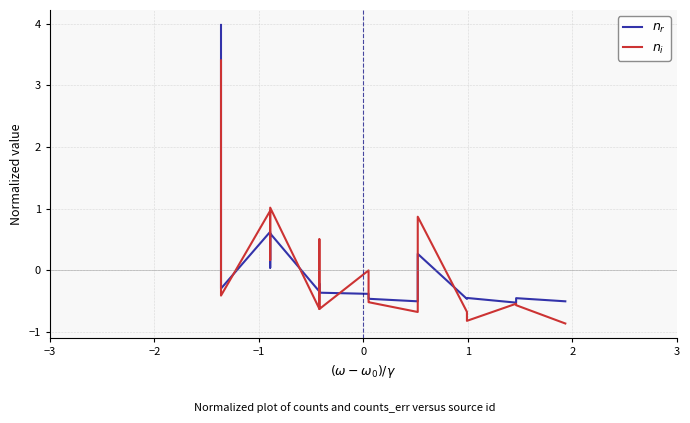

How many times do $n_i$ and $n_r$ cross each other?

8